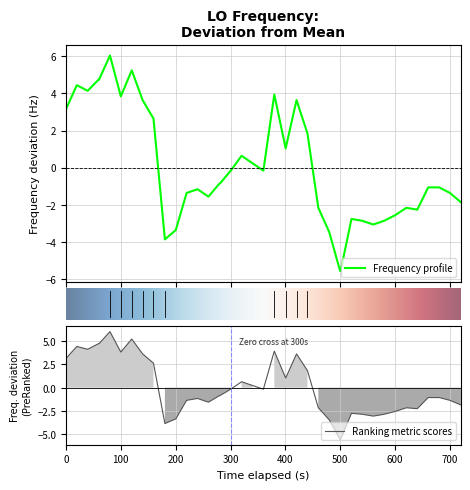

True or false: there are more than 2 points higher than both neighbors.

True